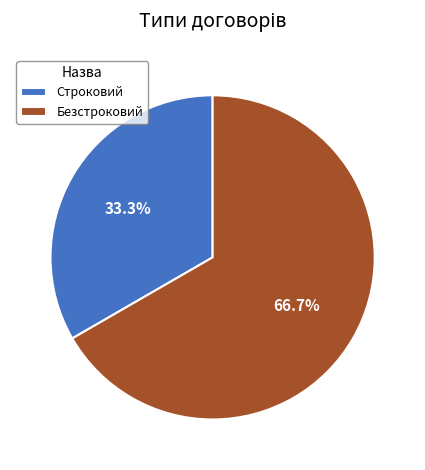

What percentage is the Строковий slice, to the nearest percent?

33%